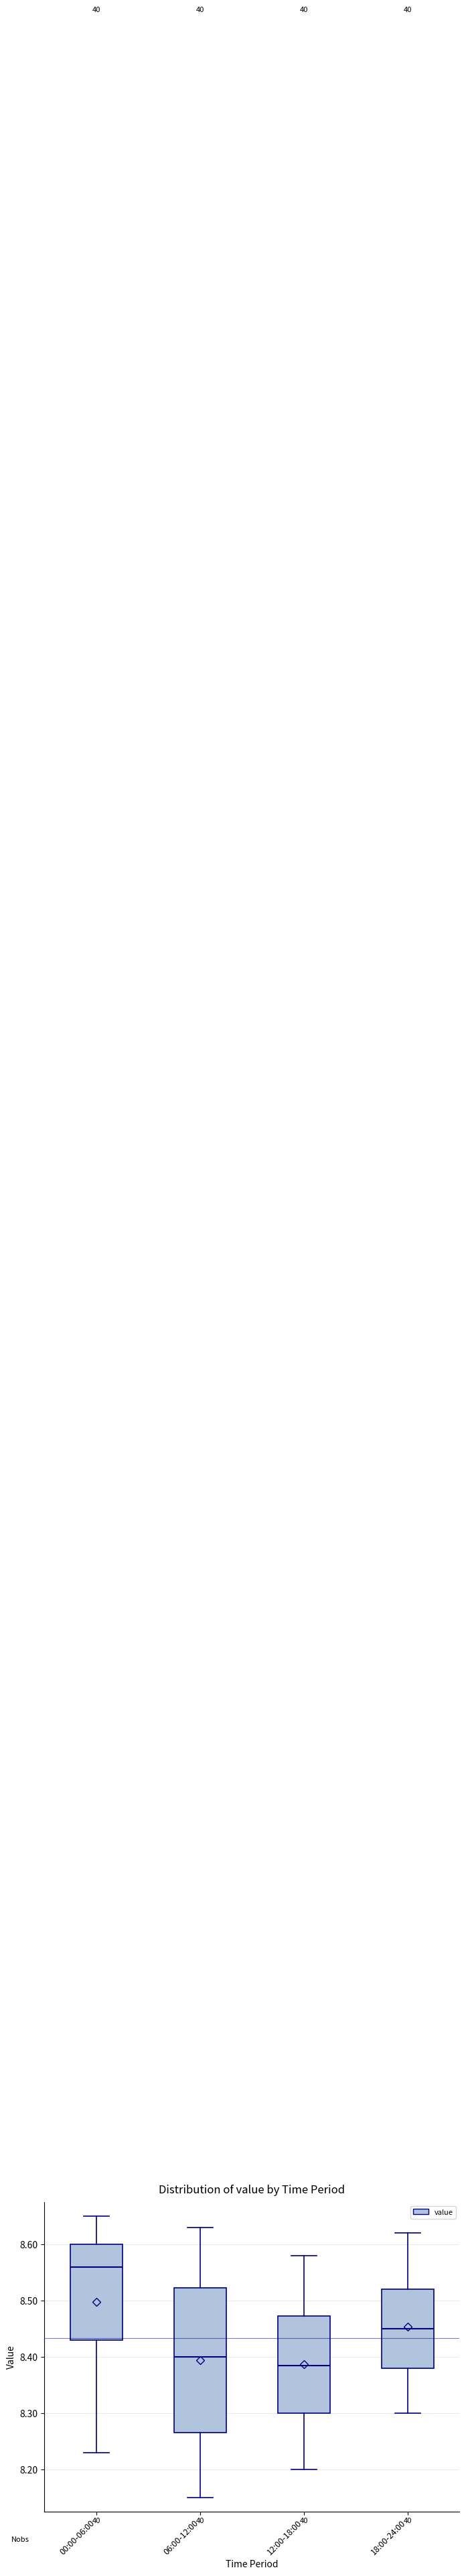

Comparing the boxes themselves (not the whiskers), which one is the tallest?

06:00-12:00